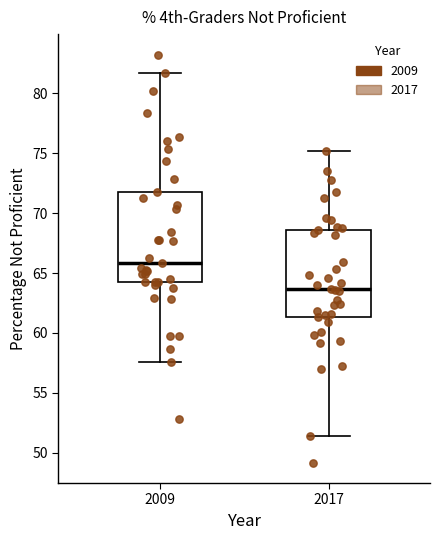

Which box's median line is the lowest?

2017